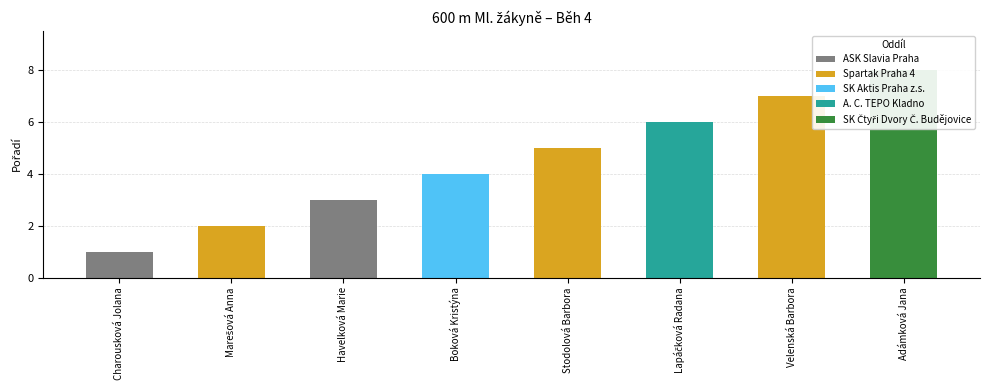

Between SK Aktis Praha z.s. and A. C. TEPO Kladno, which is larger?

A. C. TEPO Kladno